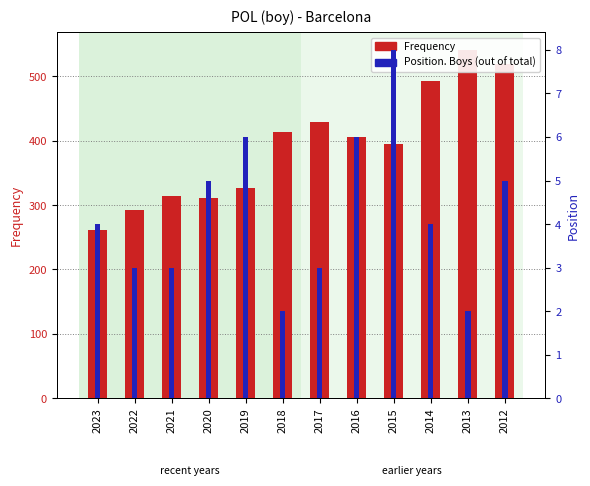

What is the difference between the maximum and second lowest values in the Position. Boys (out of total) series?

6